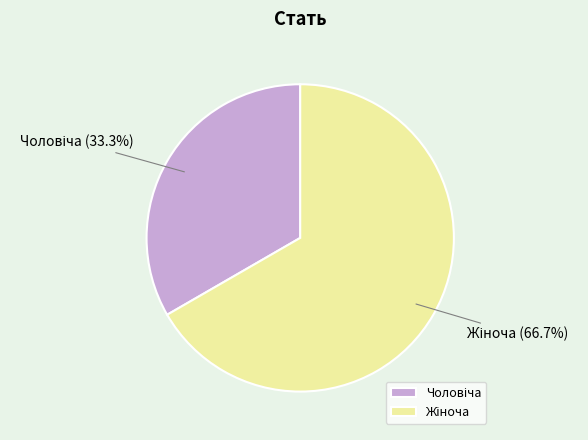

To the nearest percent, what is the difference between the largest and smallest slice percentages?

33%